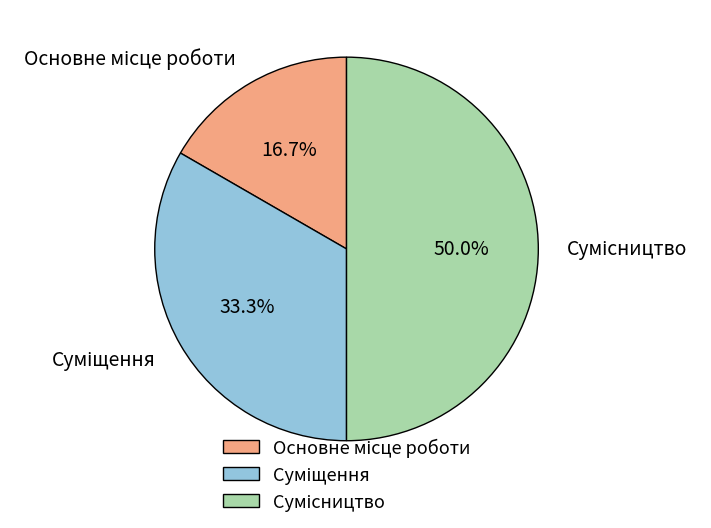

Count the number of slices in the pie.

3